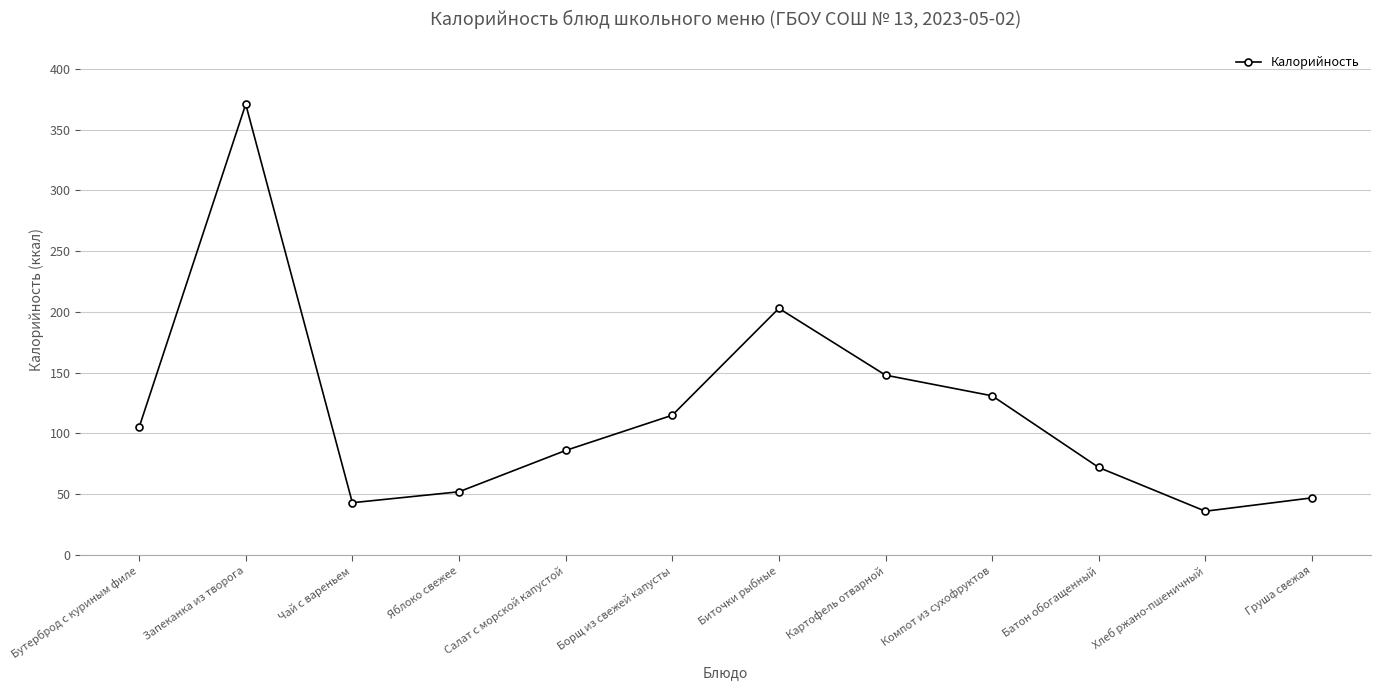

What position from the left is Запеканка из творога?

2